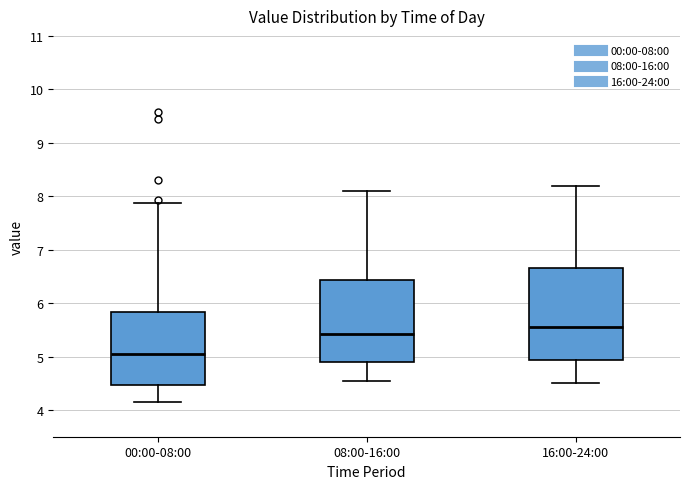

Reading left to right, read every box against the y-axis: the position of its median line, the range the box covers, and the ends of its whiskers. The values are not printed on the chart, so give them approximately, as read against the axis.

00:00-08:00: median 5.1, box 4.5 to 5.8, whiskers 4.2 to 7.9
08:00-16:00: median 5.4, box 4.9 to 6.4, whiskers 4.6 to 8.1
16:00-24:00: median 5.6, box 4.9 to 6.7, whiskers 4.5 to 8.2